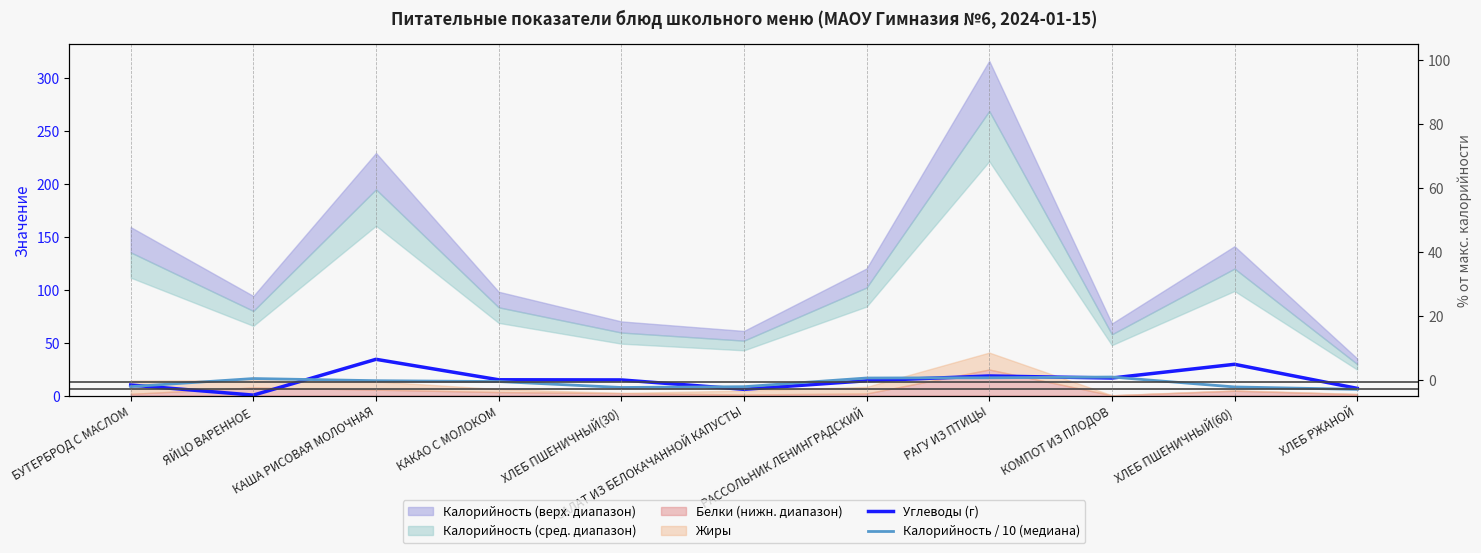

Does the chart display data point markers on the line(s)?

No